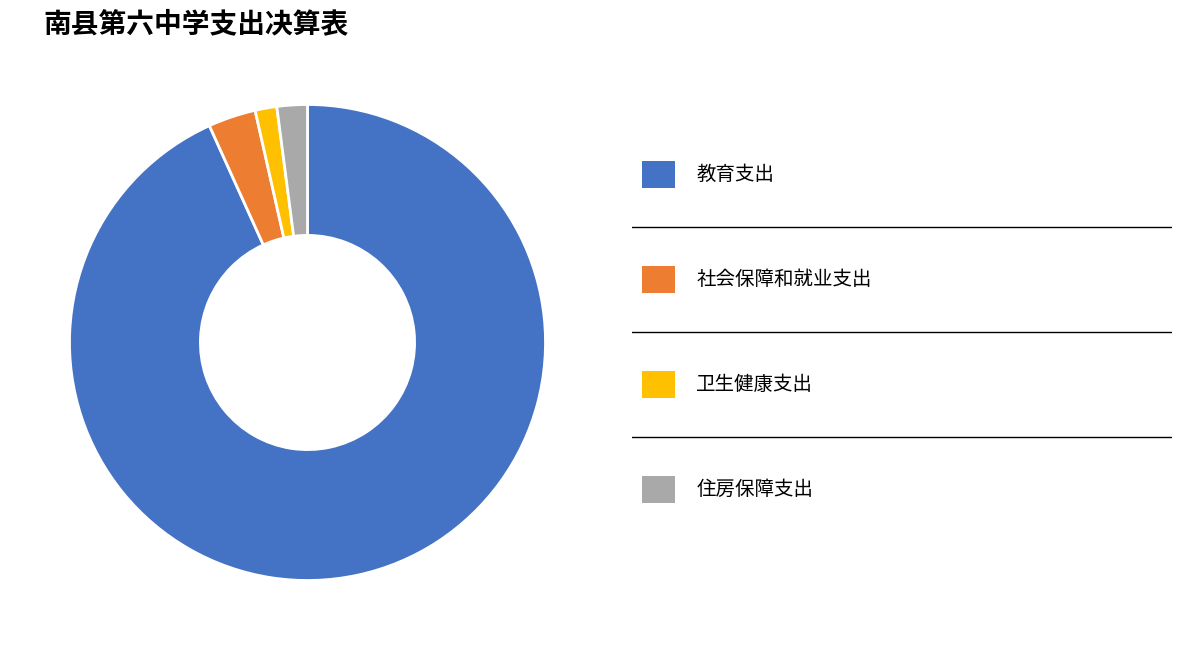

Is there a majority slice in this chart?

Yes